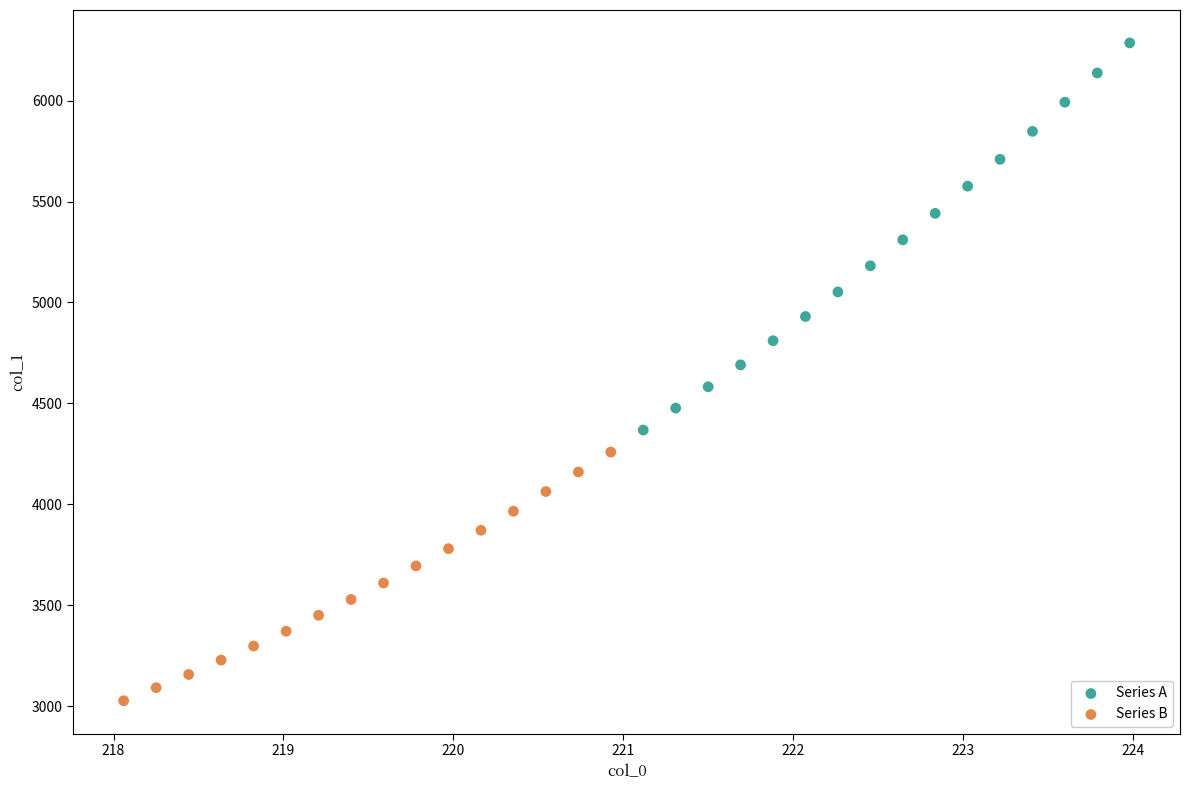

What are all the series names shown in the legend?

Series A, Series B